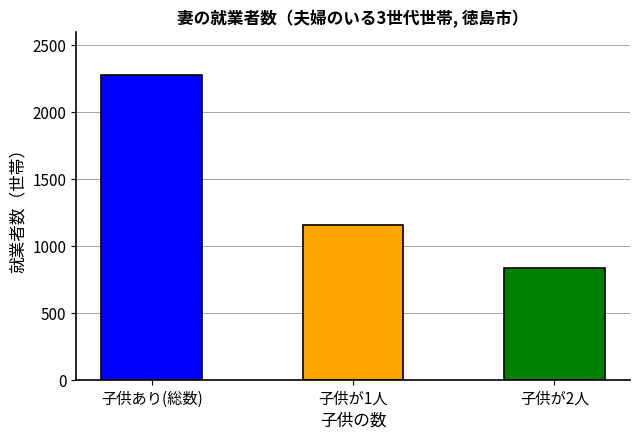

What is the greatest value displayed?

2273